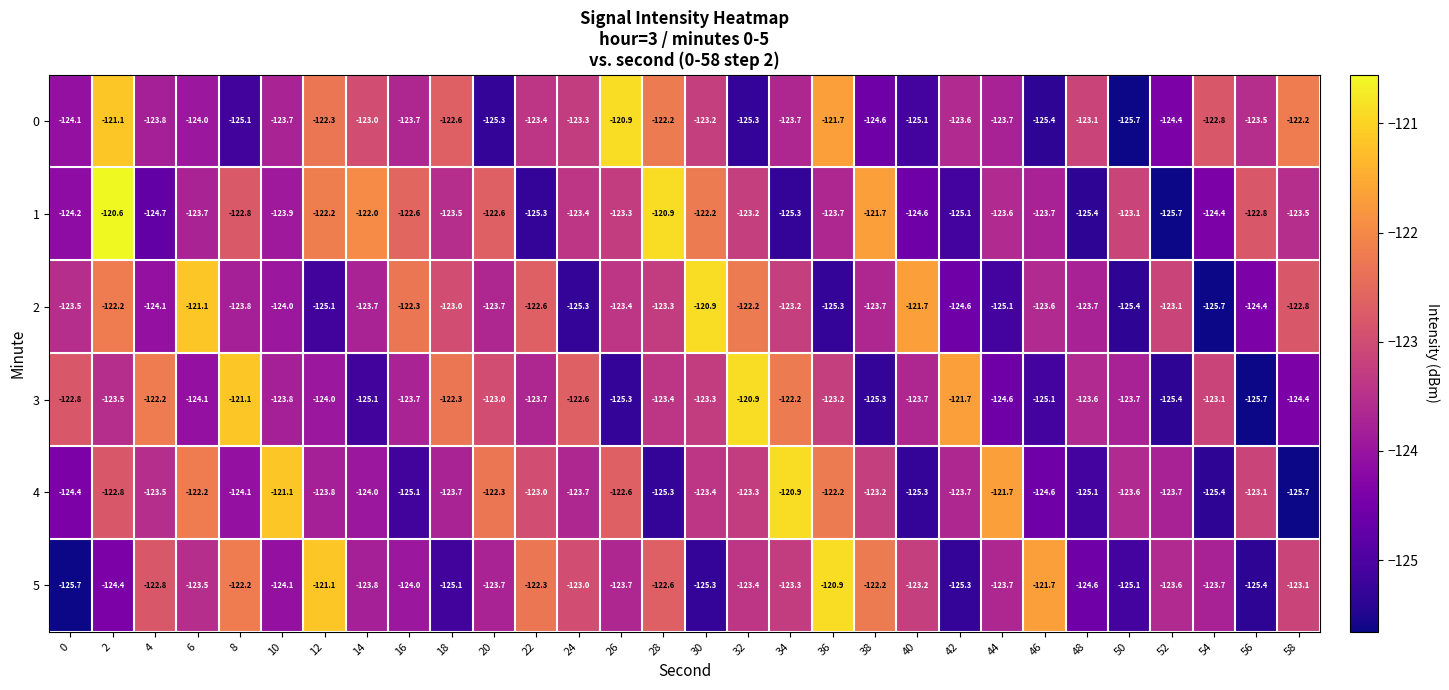

What is the total value across all series at 28?

-737.7